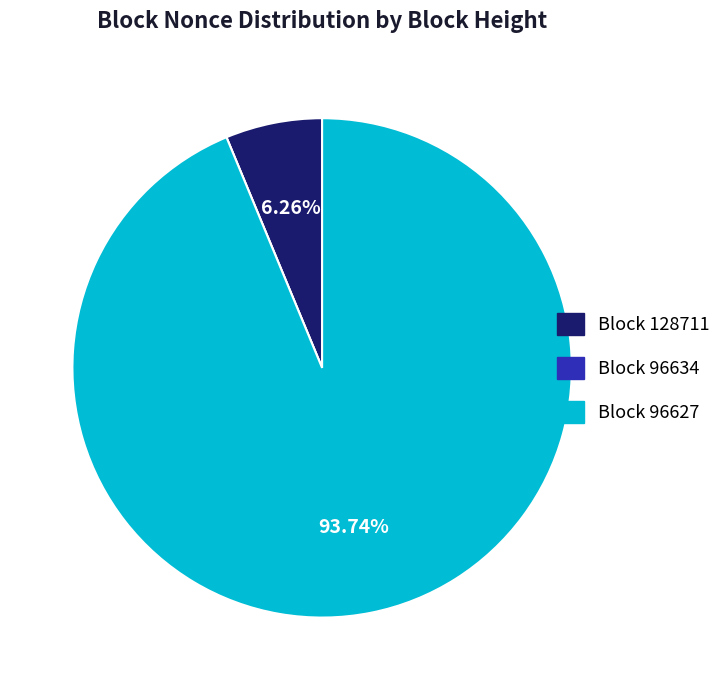

Is there any slice that represents more than half of the pie?

Yes